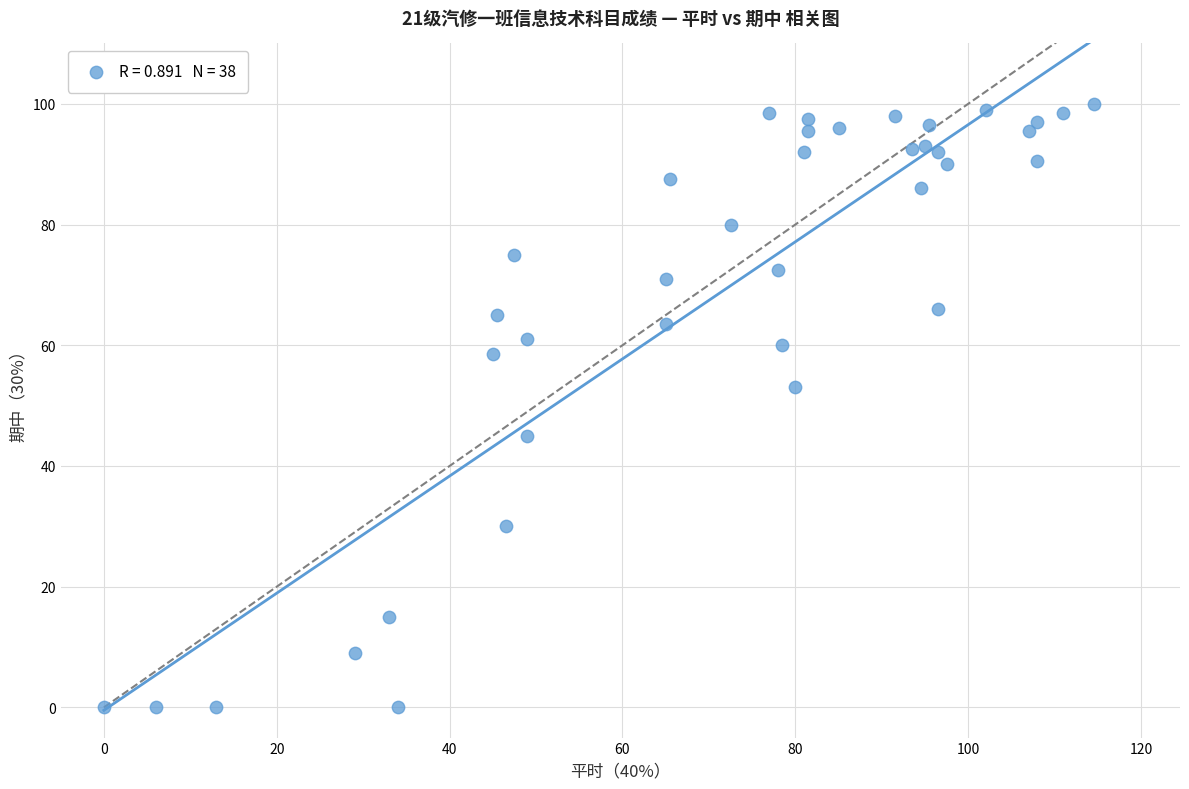

What is the range of X values (max minus min)?

114.5